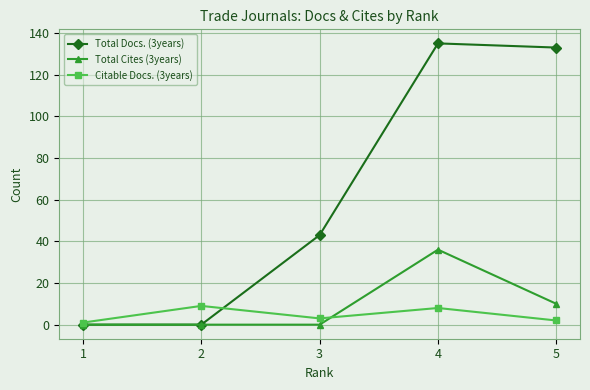

What is the difference between the highest and lowest values at 2?

9